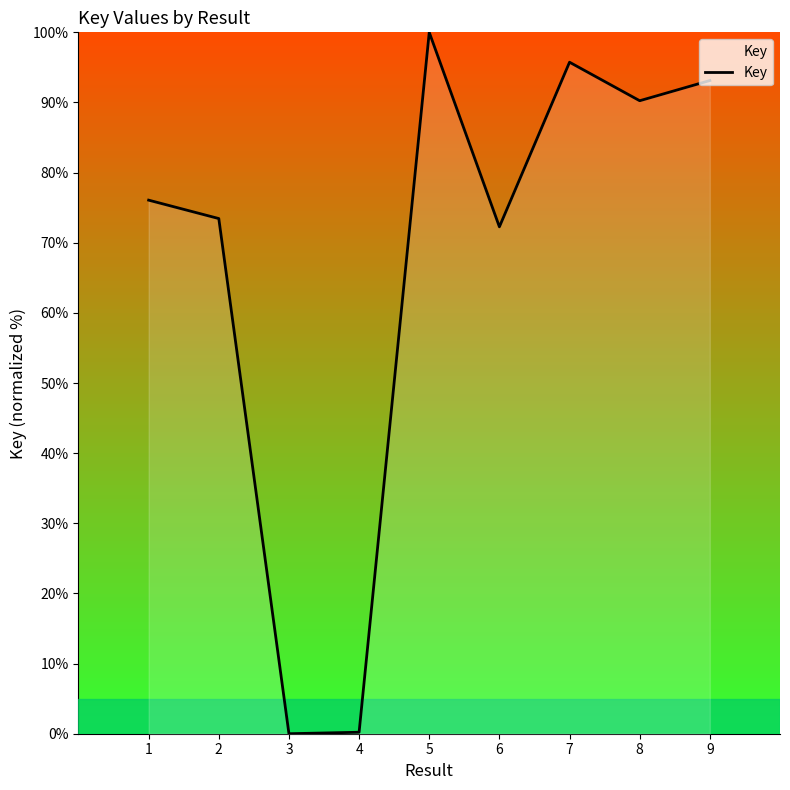

Between 6 and 8, which is larger?

8